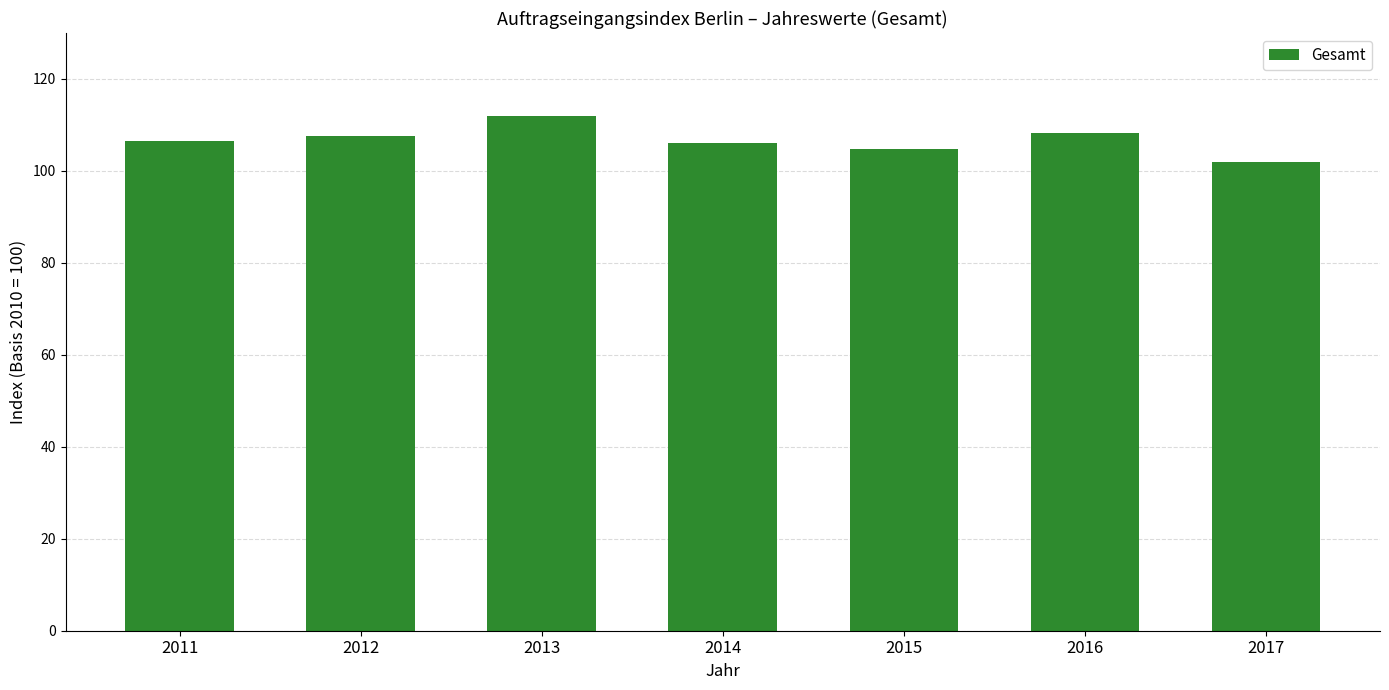

What is the value of the 3rd bar from the left?

112.0